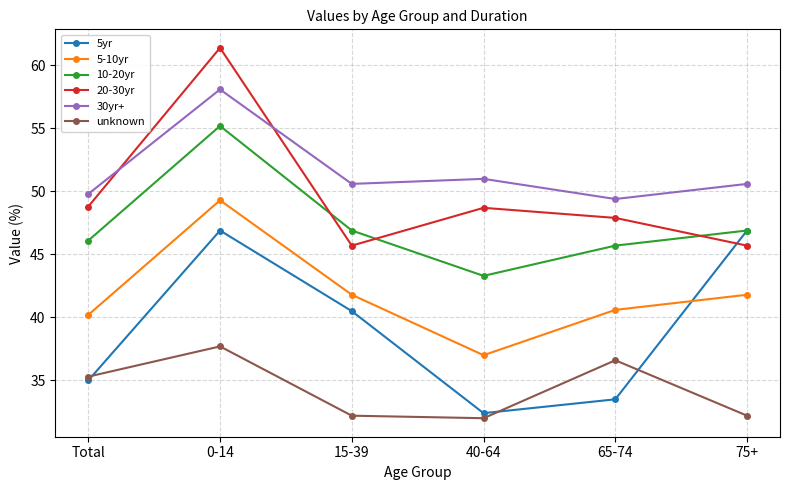

What is the smallest value displayed?

32.0